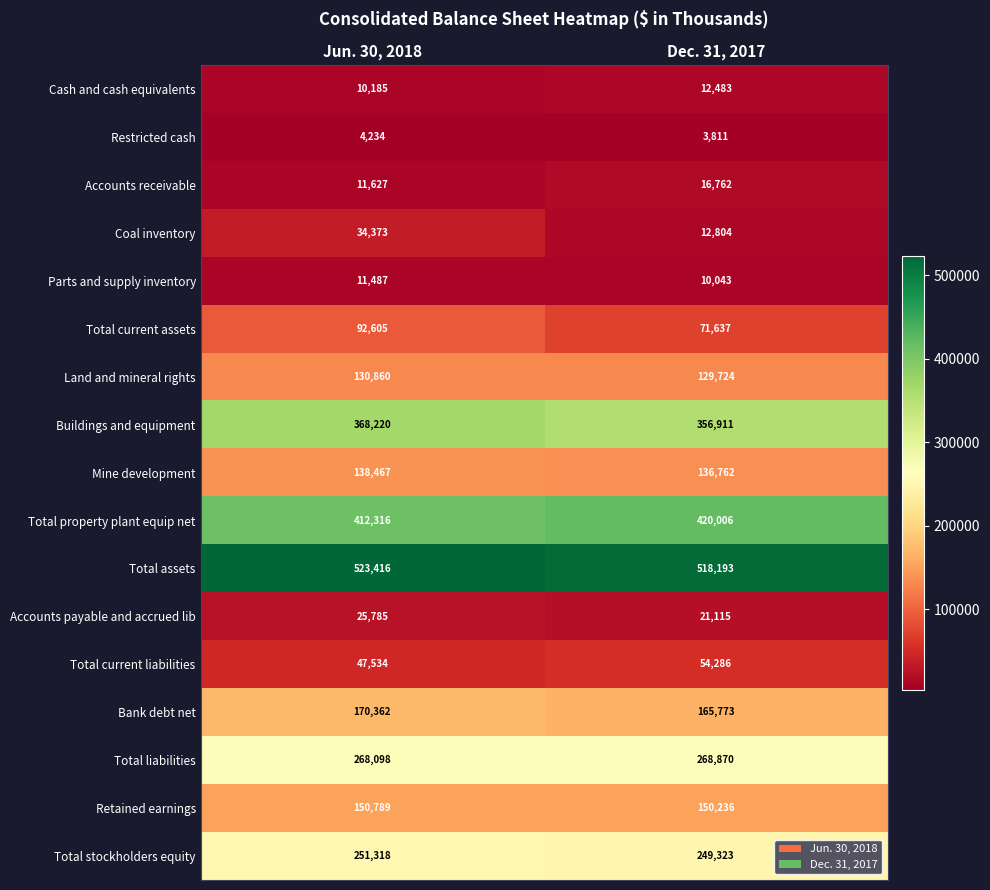

Is it true that Restricted cash equals 1831 at Dec. 31, 2017?

False